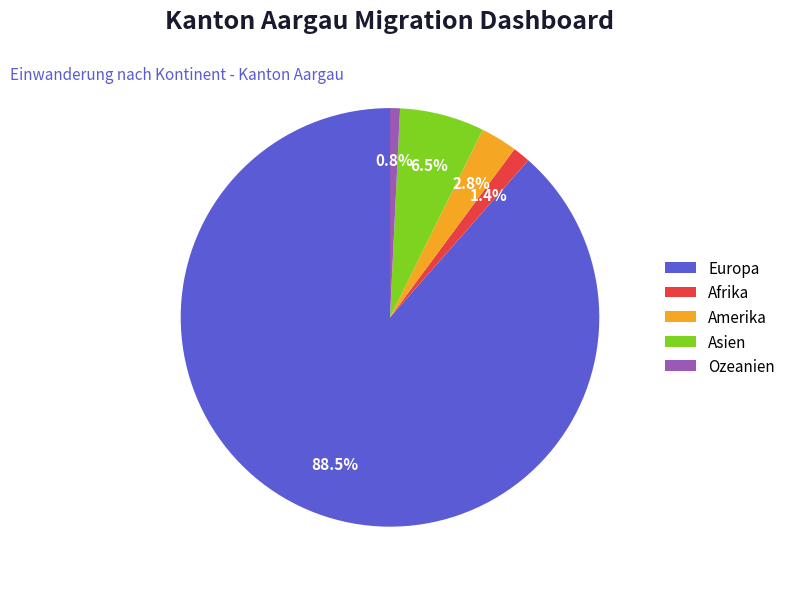

What is the largest slice in the pie chart?

Europa